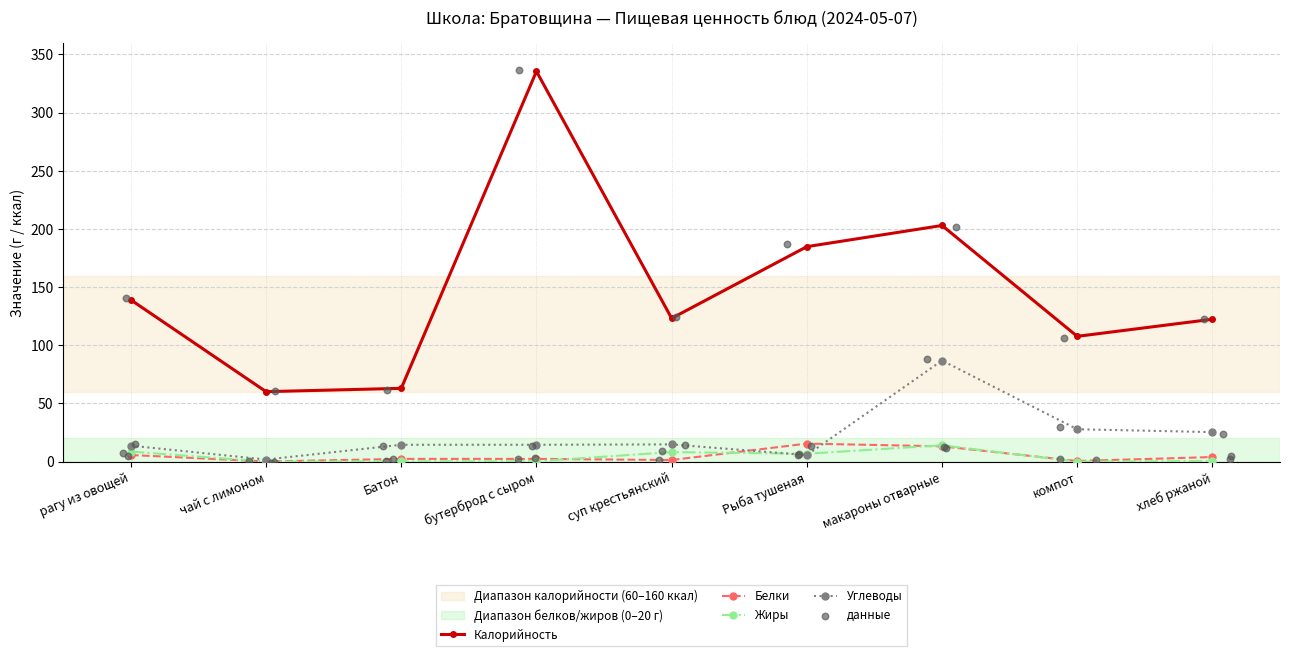

Which series reaches the maximum Y coordinate?

Калорийность